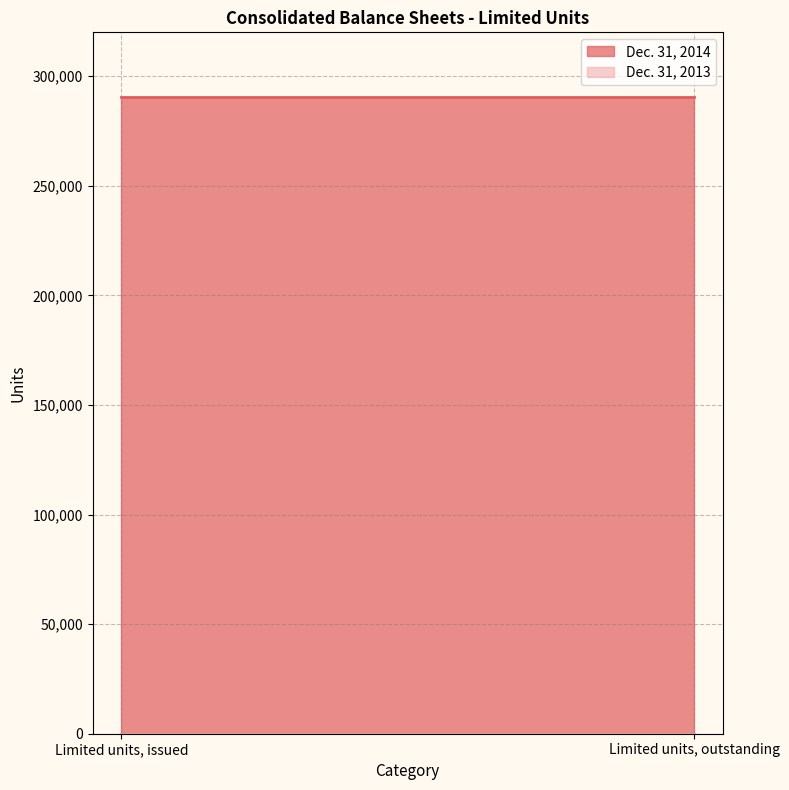

Rank the series by their average value, from highest to lowest.

Dec. 31, 2014, Dec. 31, 2013